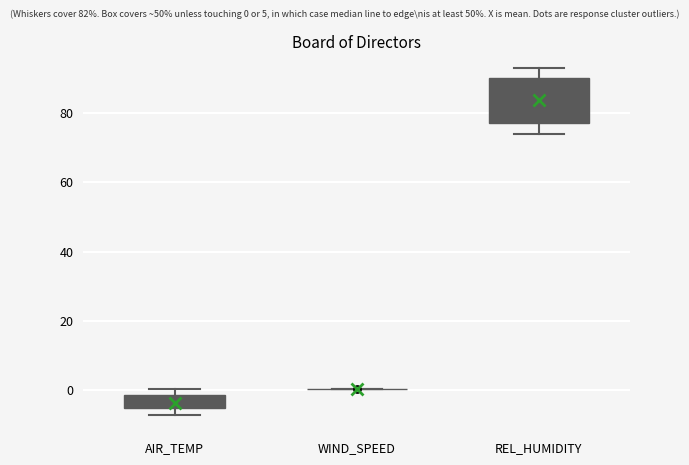

Which box is the tallest, from its lower edge to its upper edge?

REL_HUMIDITY